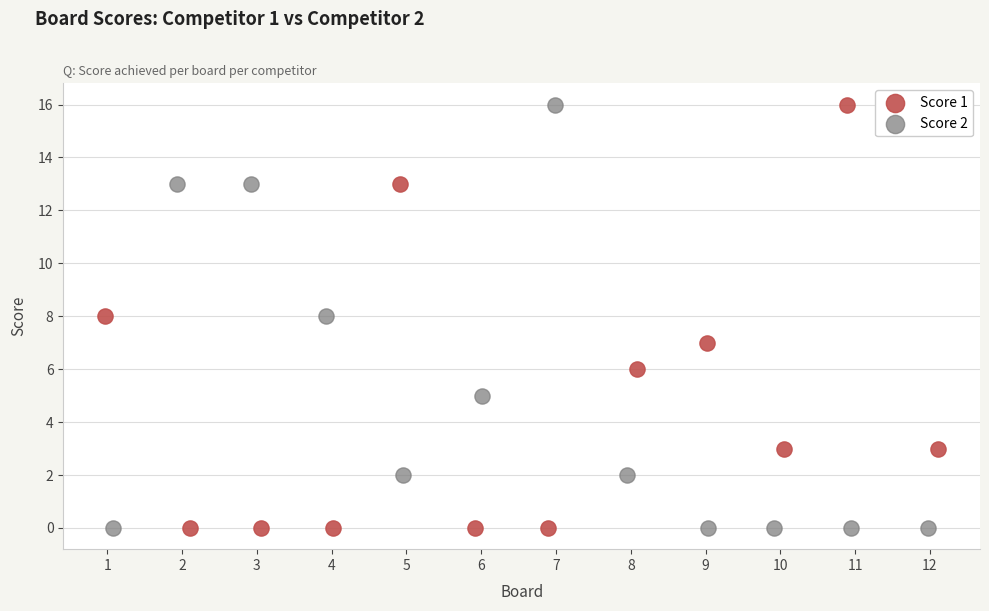

What are all the series names shown in the legend?

Score 1, Score 2